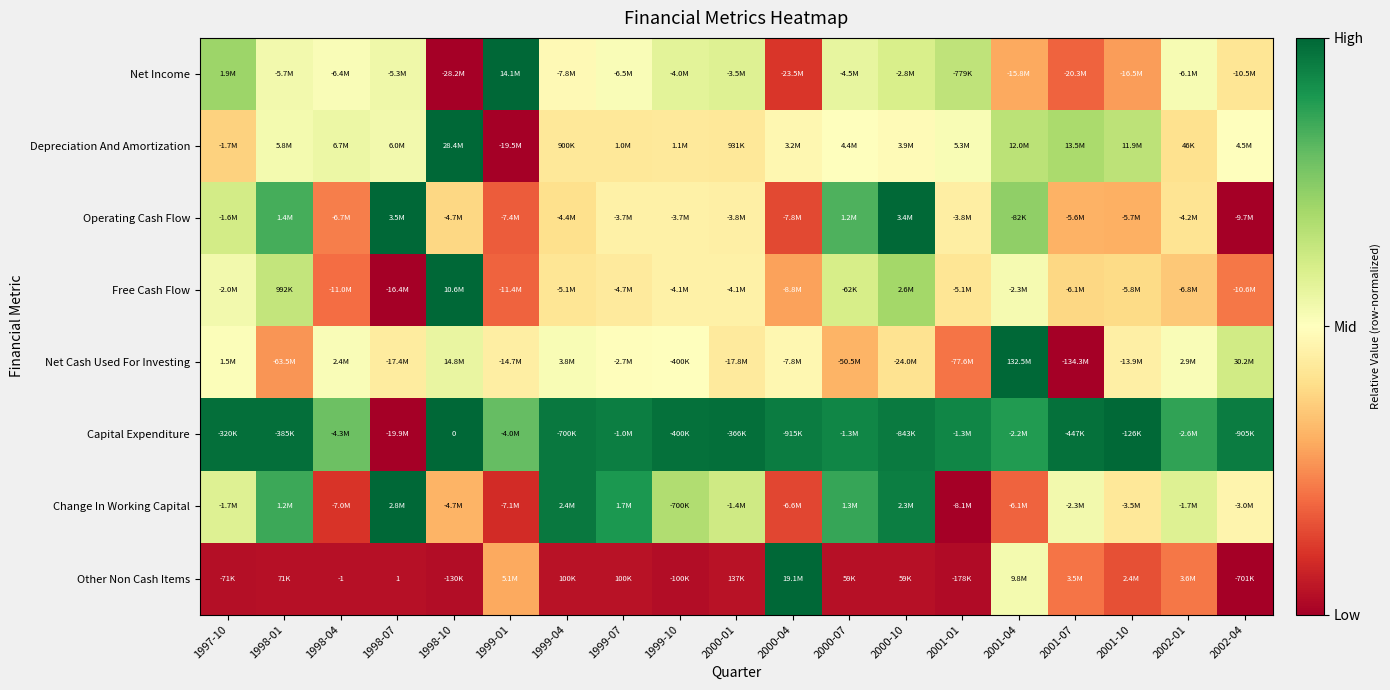

Is the value of Operating Cash Flow at 1998-10 greater than the value of Capital Expenditure at 2000-10?

No